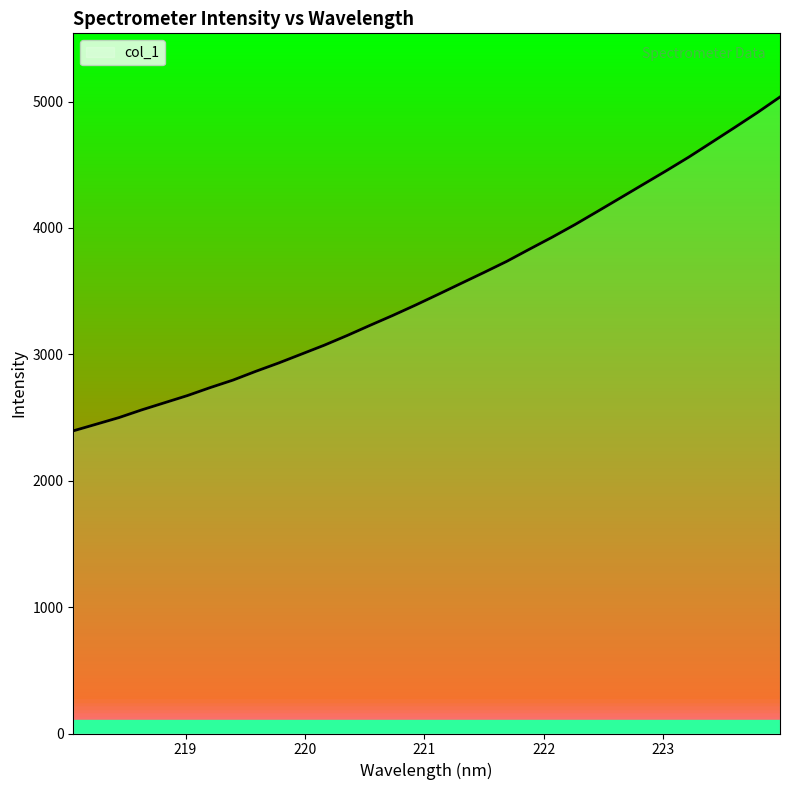

What is the minimum value shown in the chart?

2394.6